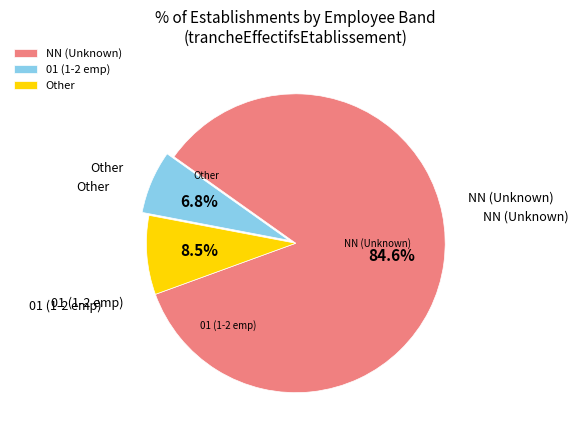

To the nearest percent, what is the average slice percentage?

33%